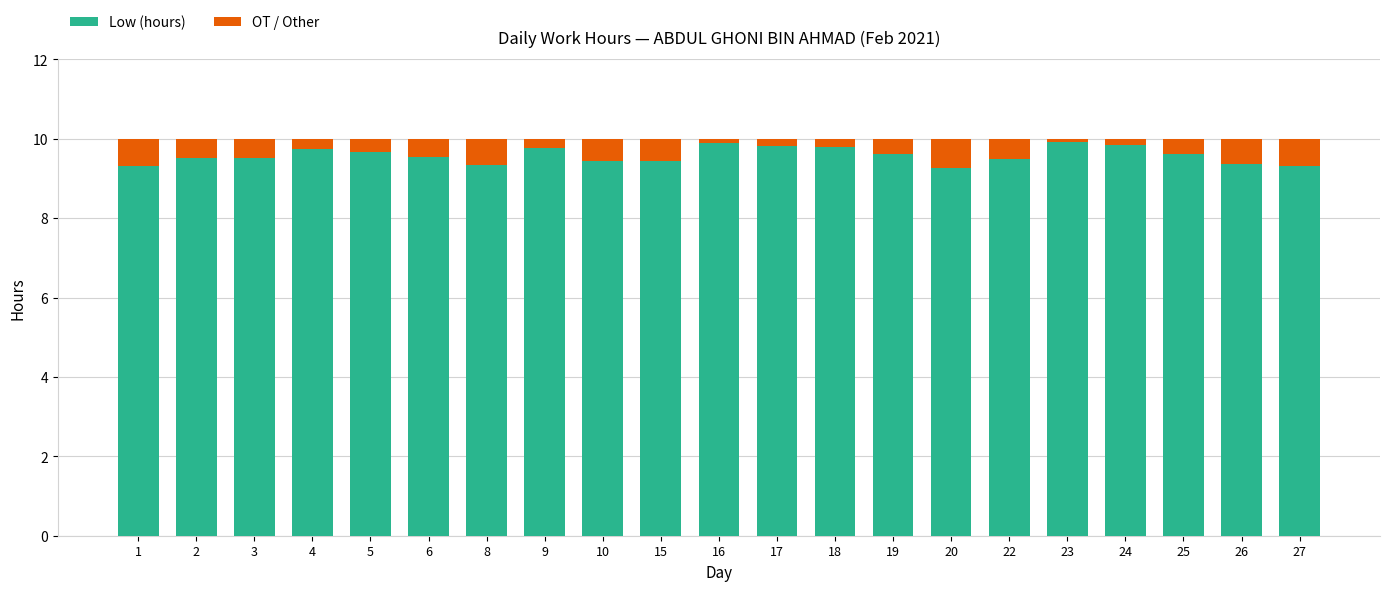

What is the difference between the maximum and minimum values in the Low (hours) series?

0.7